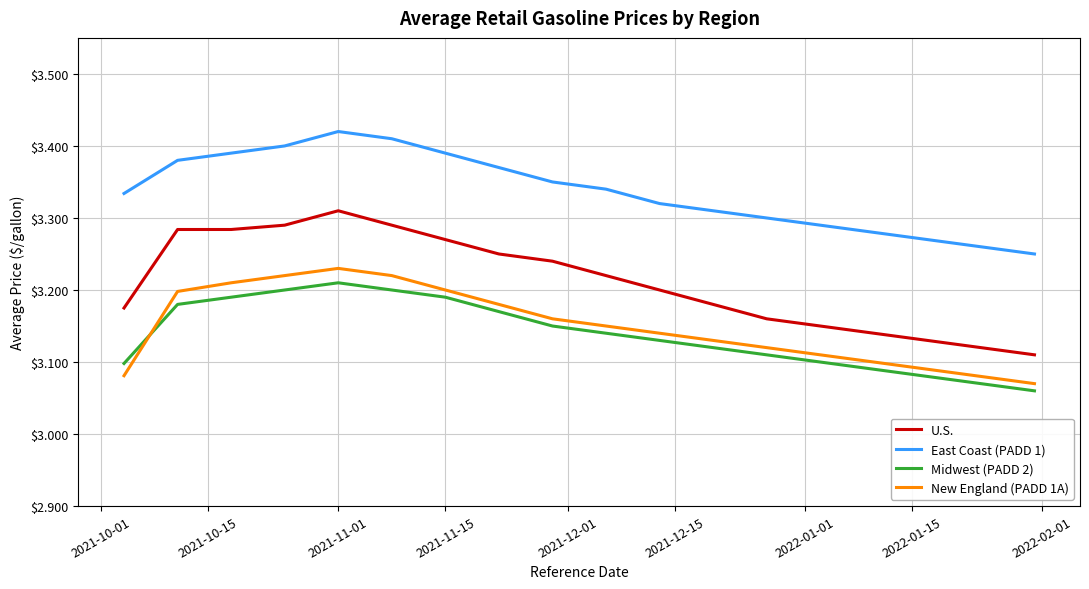

True or false: East Coast (PADD 1) and Midwest (PADD 2) cross at least once.

False